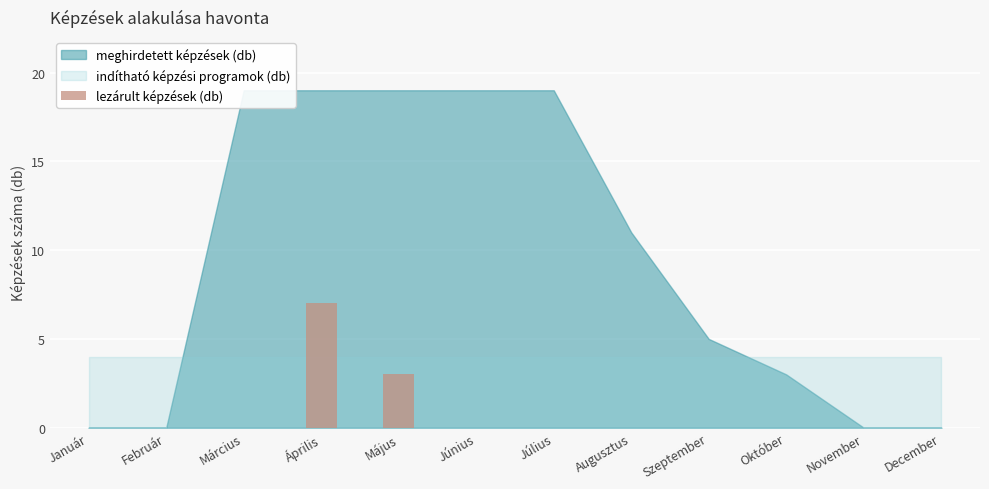

At which category does the chart reach its peak across all series?

Április